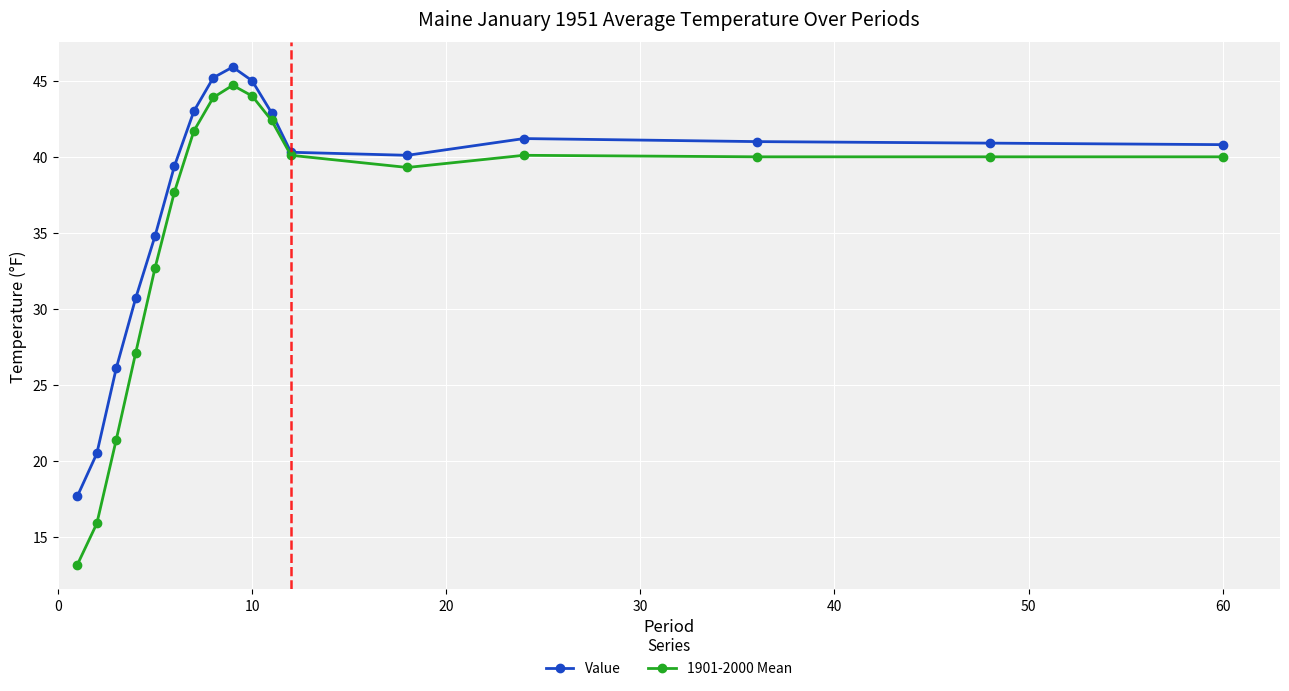

At how many categories does at least one series exceed 24?

15